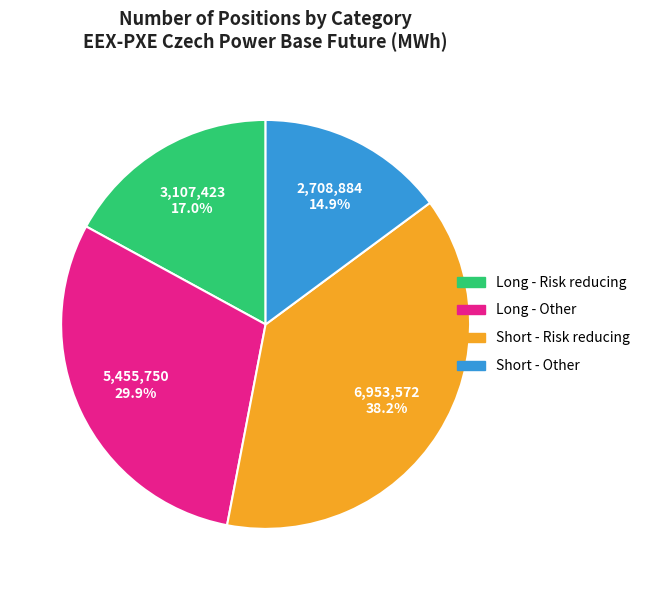

Combined, what portion of the pie is Long - Other and Short - Risk reducing?

68.1%